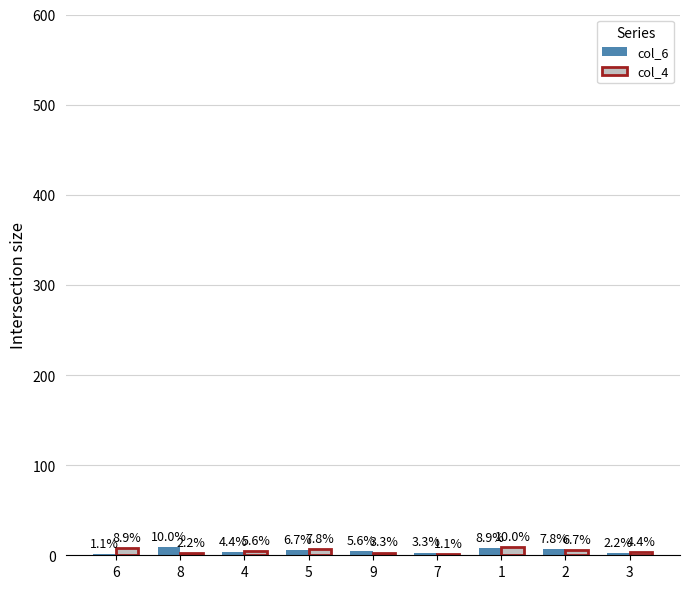

Which category has the highest value in the col_6 series?

8